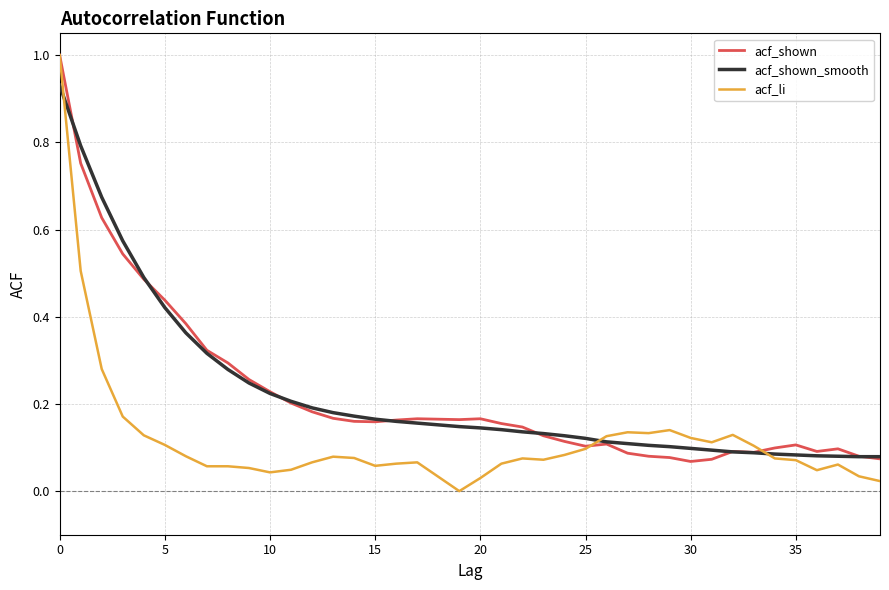

Does the chart have visible grid lines?

Yes